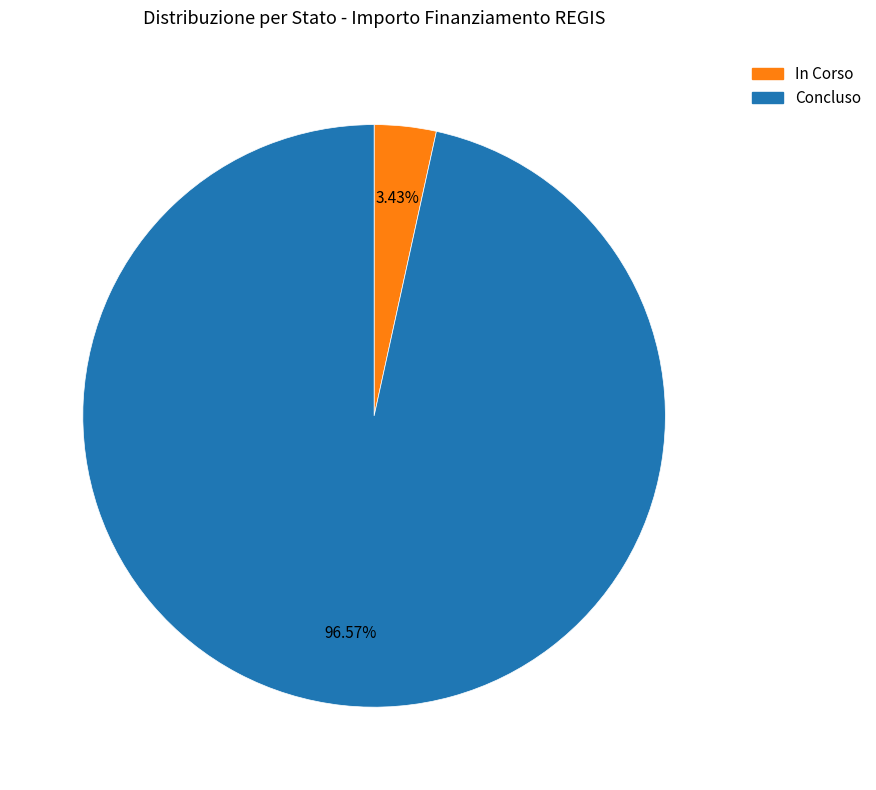

Count the number of slices in the pie.

2